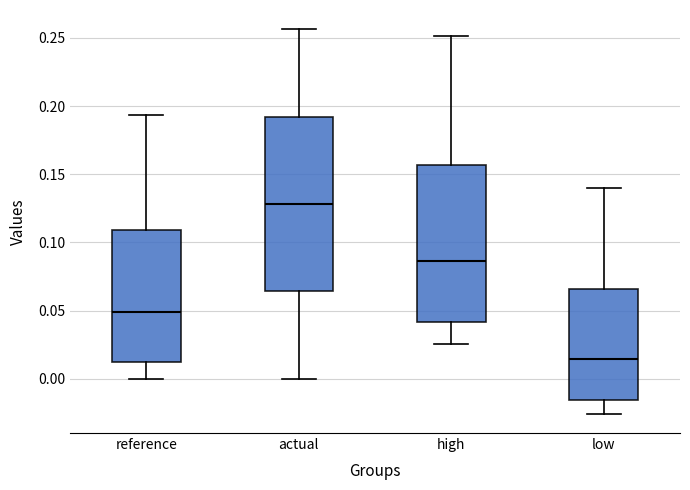

Reading left to right, read every box against the y-axis: the position of its median line, the range the box covers, and the ends of its whiskers. The values are not printed on the chart, so give them approximately, as read against the axis.

reference: median 0.050, box 0.010 to 0.110, whiskers 0.000 to 0.195
actual: median 0.130, box 0.065 to 0.190, whiskers 0.000 to 0.255
high: median 0.085, box 0.040 to 0.155, whiskers 0.025 to 0.250
low: median 0.015, box -0.015 to 0.065, whiskers -0.025 to 0.140